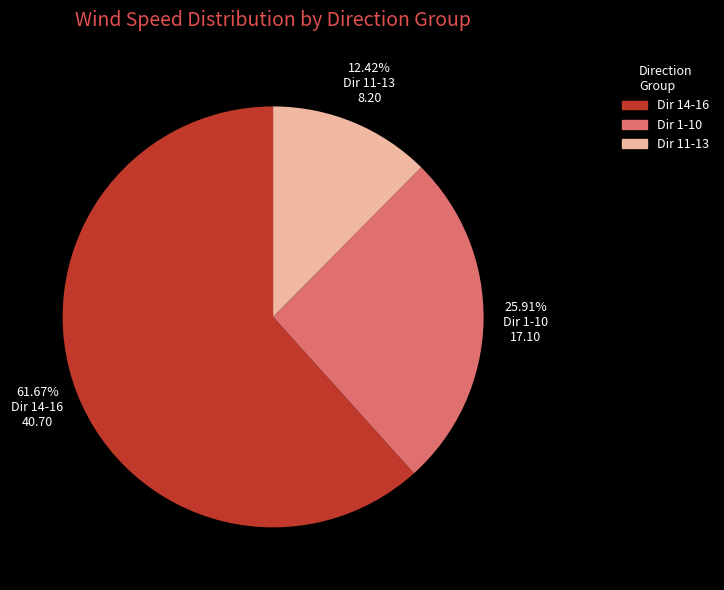

Is there a majority slice in this chart?

Yes